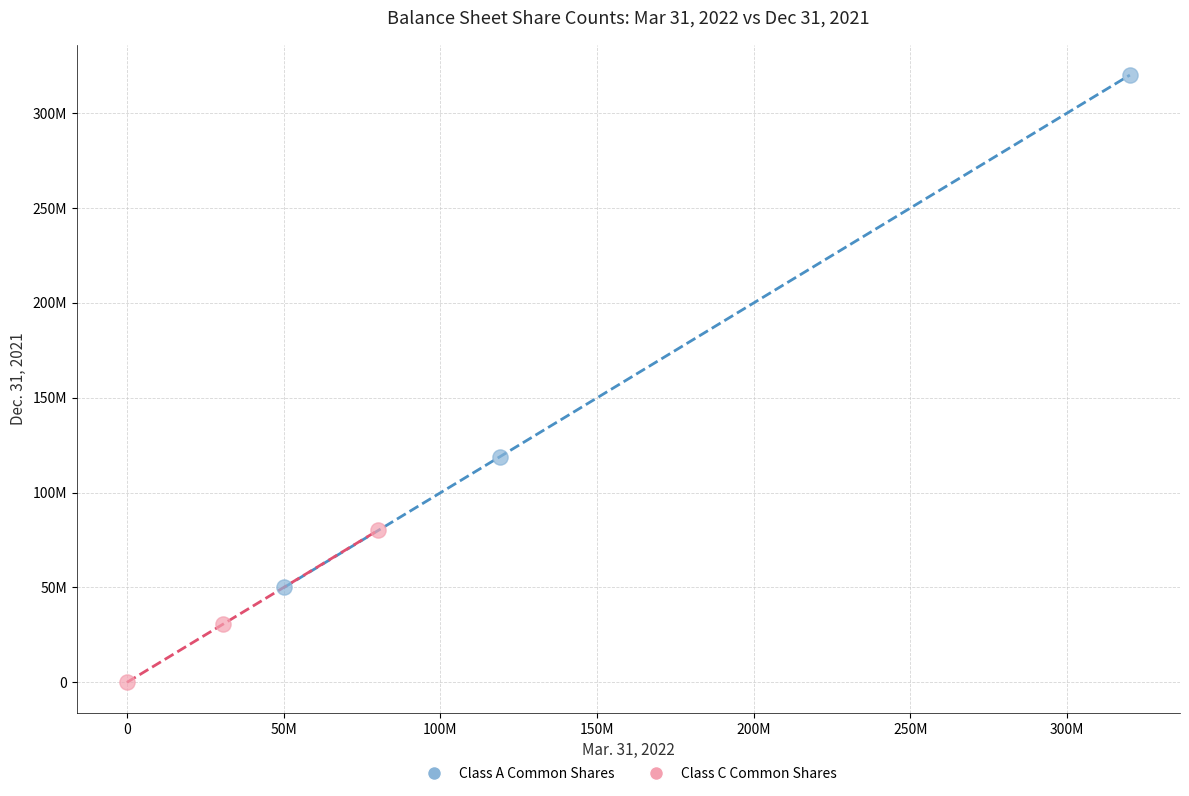

Which series has the largest Y range (max minus min)?

Class A Common Shares